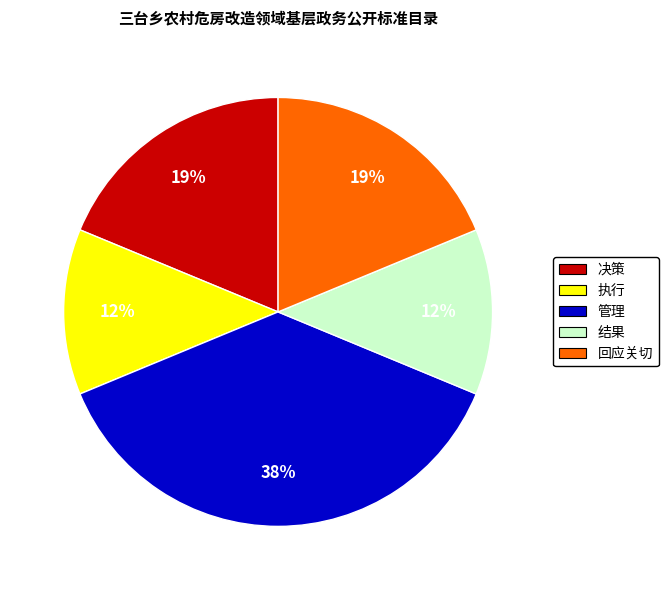

Which slice is the largest?

管理